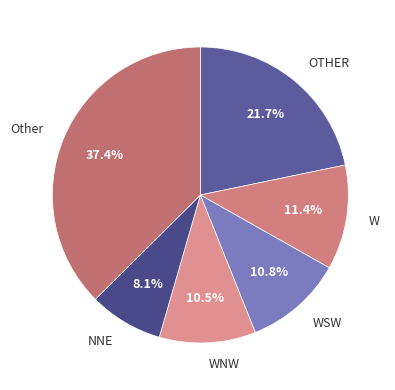

Does any single category account for the majority?

No